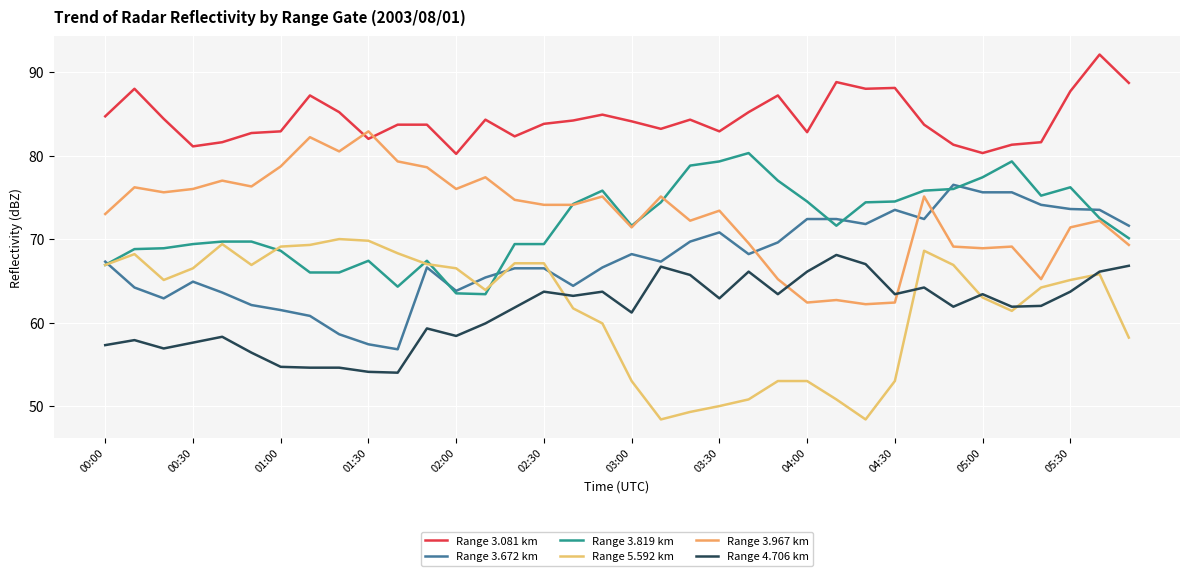

At which category does the chart reach its minimum across all series?

19